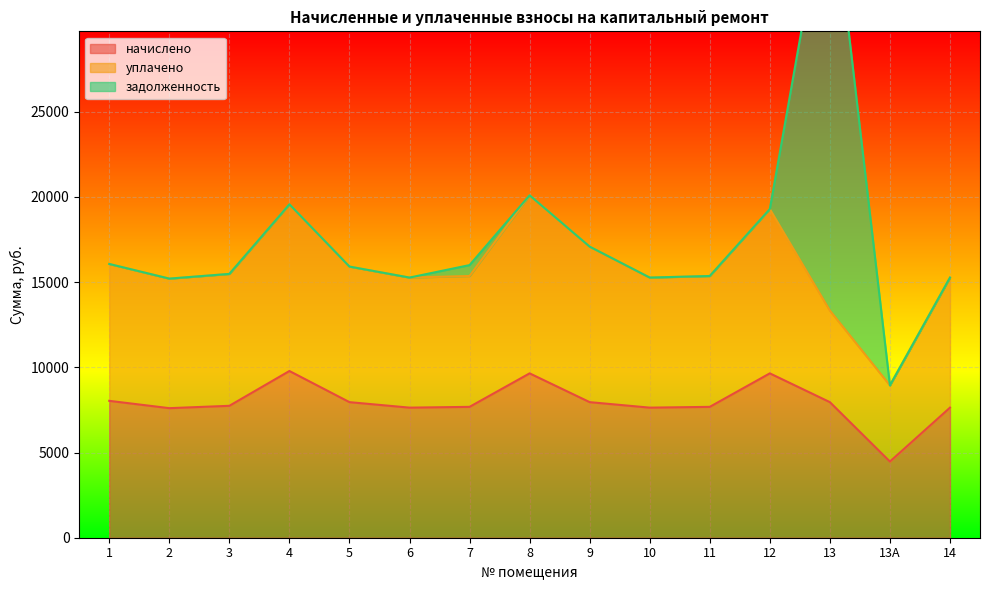

The value of уплачено at 2 is 10922.5. True or false?

False